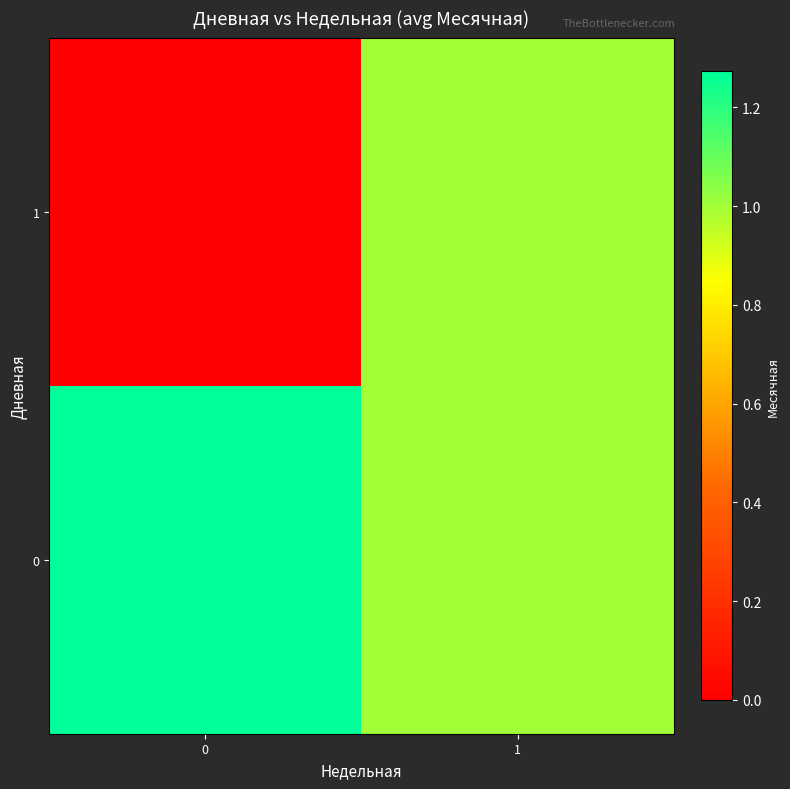

Rank the series at 1 from highest to lowest value.

0, 1